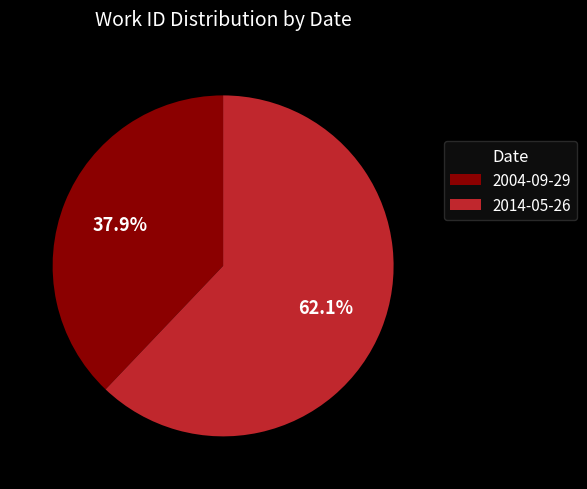

How many segments does this pie chart have?

2